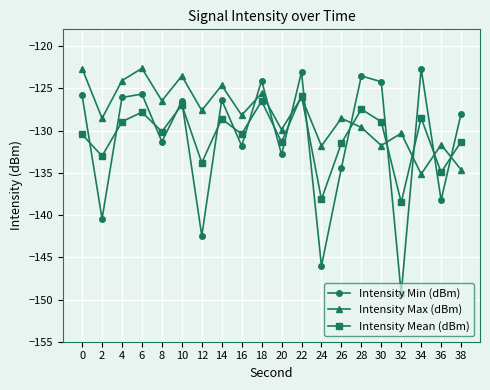

What is the value of the Intensity Max (dBm) point at the 6th from the left?

-123.5